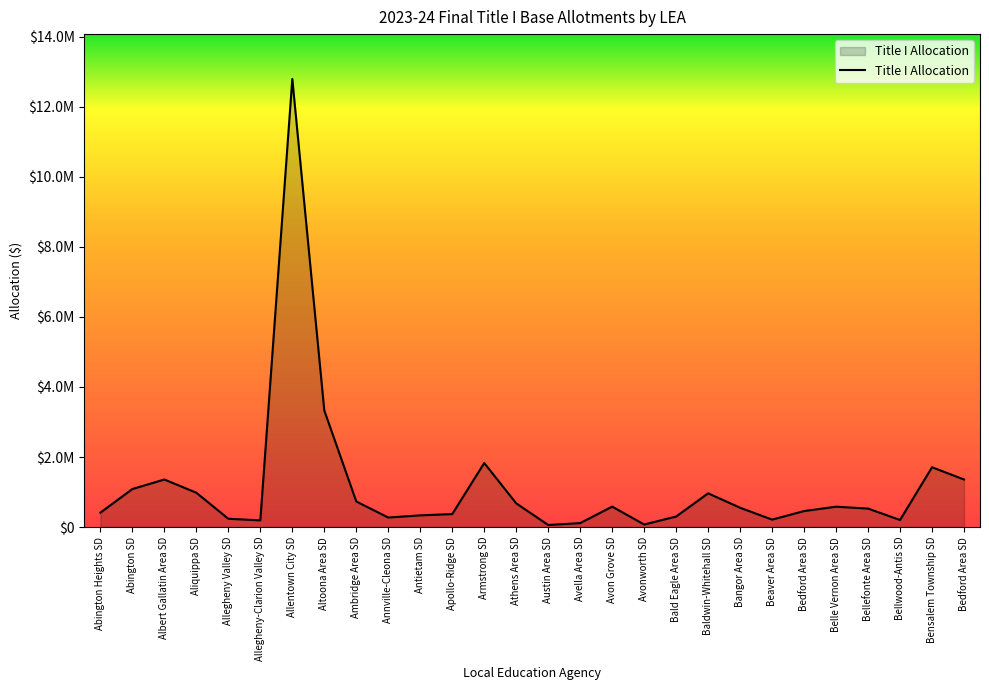

Reading left to right, extract all data points from this chart.

Abington Heights SD=412882	Abington SD=1086757	Albert Gallatin Area SD=1359183	Aliquippa SD=980706	Allegheny Valley SD=237492	Allegheny-Clarion Valley SD=192605	Allentown City SD=12793962	Altoona Area SD=3328584	Ambridge Area SD=731604	Annville-Cleona SD=273048	Antietam SD=335149	Apollo-Ridge SD=371779	Armstrong SD=1829240	Athens Area SD=678486	Austin Area SD=60275	Avella Area SD=114106	Avon Grove SD=584584	Avonworth SD=74305	Bald Eagle Area SD=301547	Baldwin-Whitehall SD=964293	Bangor Area SD=552271	Beaver Area SD=213734	Bedford Area SD=458071	Belle Vernon Area SD=582696	Bellefonte Area SD=528770	Bellwood-Antis SD=202695	Bensalem Township SD=1708097	Bedford Area SD=1359183